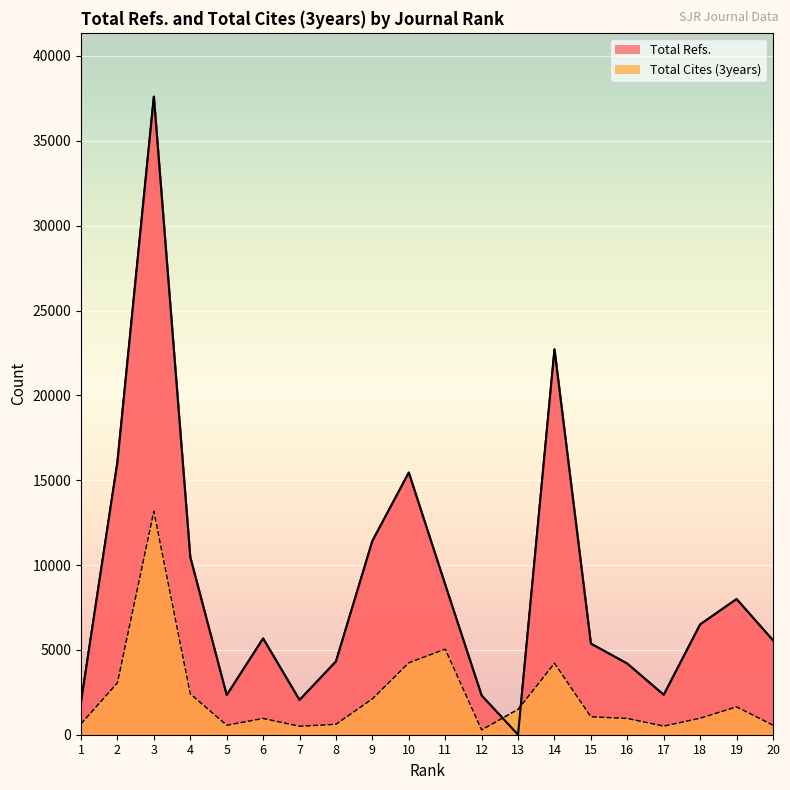

Reading left to right, transcribe all the data shown in this chart.

Total Refs.: 1=1926	2=16077	3=37603	4=10465	5=2330	6=5670	7=2047	8=4315	9=11418	10=15446	11=8842	12=2309	13=0	14=22708	15=5368	16=4188	17=2348	18=6498	19=7993	20=5562
Total Cites (3years): 1=640	2=3058	3=13164	4=2411	5=559	6=958	7=497	8=615	9=2113	10=4240	11=5042	12=283	13=1493	14=4208	15=1059	16=956	17=507	18=972	19=1641	20=564